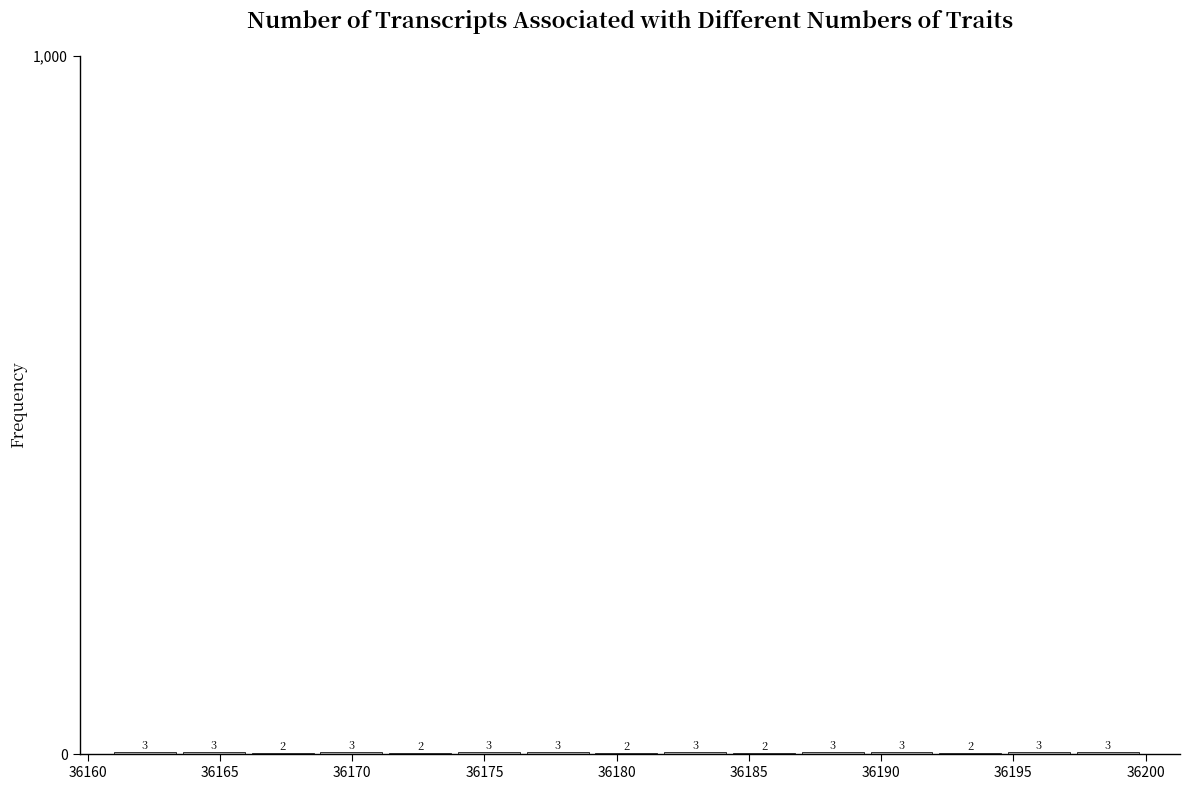

Reading left to right, transcribe this chart: for each bar, give the range it covers on the x-axis and its height. The bar edges are not printed on the chart, so give them approximately, as read against the axis.

36161.0 to 36163.6: 3
36163.6 to 36166.2: 3
36166.2 to 36168.8: 2
36168.8 to 36171.4: 3
36171.4 to 36174.0: 2
36174.0 to 36176.6: 3
36176.6 to 36179.2: 3
36179.2 to 36181.8: 2
36181.8 to 36184.4: 3
36184.4 to 36187.0: 2
36187.0 to 36189.6: 3
36189.6 to 36192.2: 3
36192.2 to 36194.8: 2
36194.8 to 36197.4: 3
36197.4 to 36200.0: 3